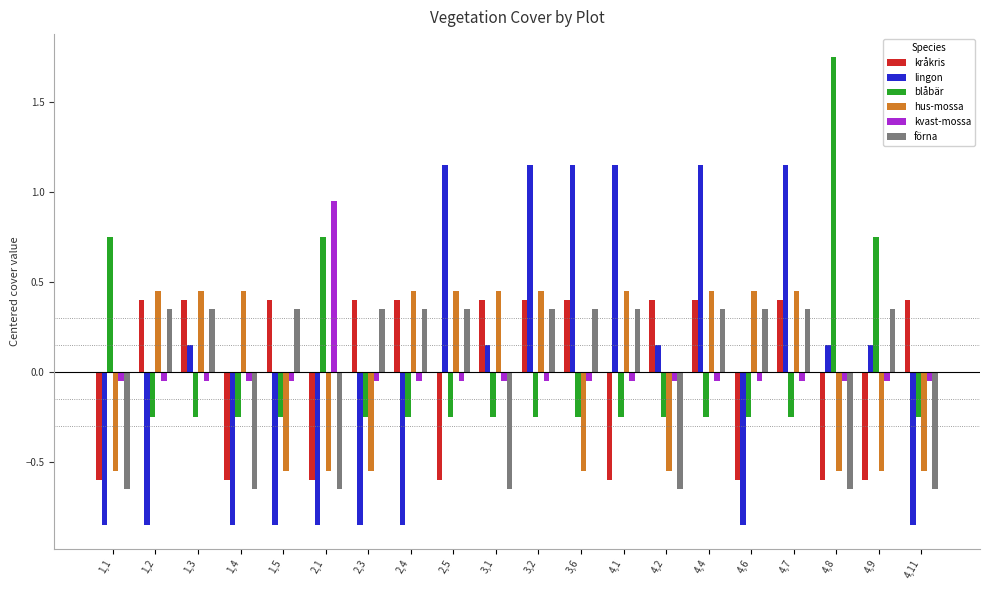

Which series changed the most between 2,1 and 3,2?

lingon